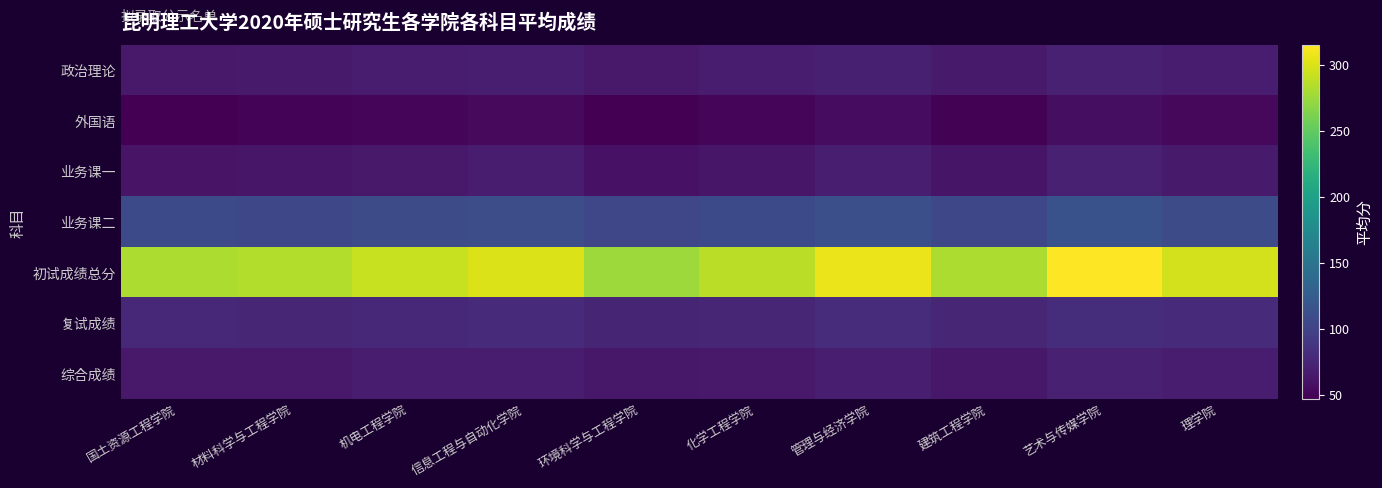

At 化学工程学院, list the series in order from largest to smallest.

初试成绩总分, 业务课二, 复试成绩, 政治理论, 综合成绩, 业务课一, 外国语